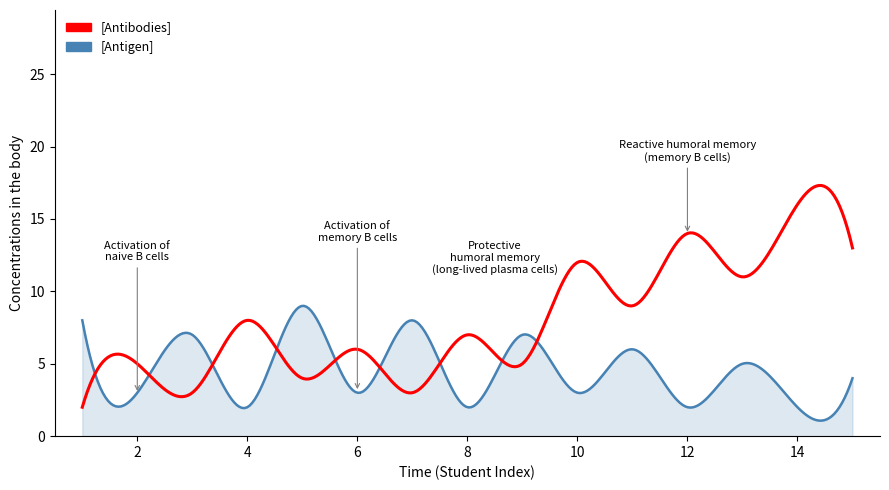

What is the highest value of the [Antigen] series?

9.0